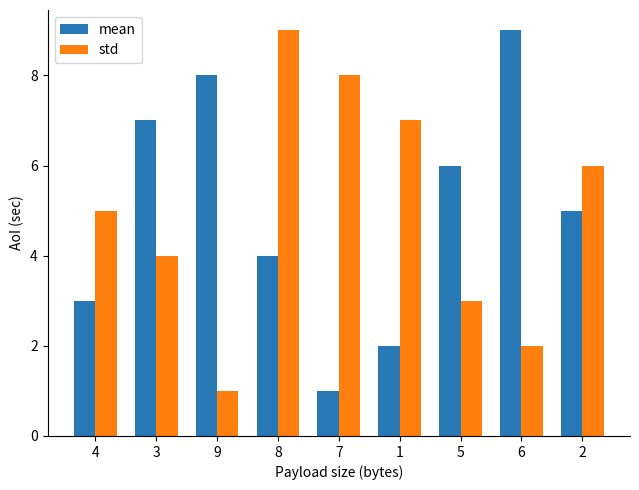

Rank the categories by mean value from lowest to highest.

7, 1, 4, 8, 2, 5, 3, 9, 6